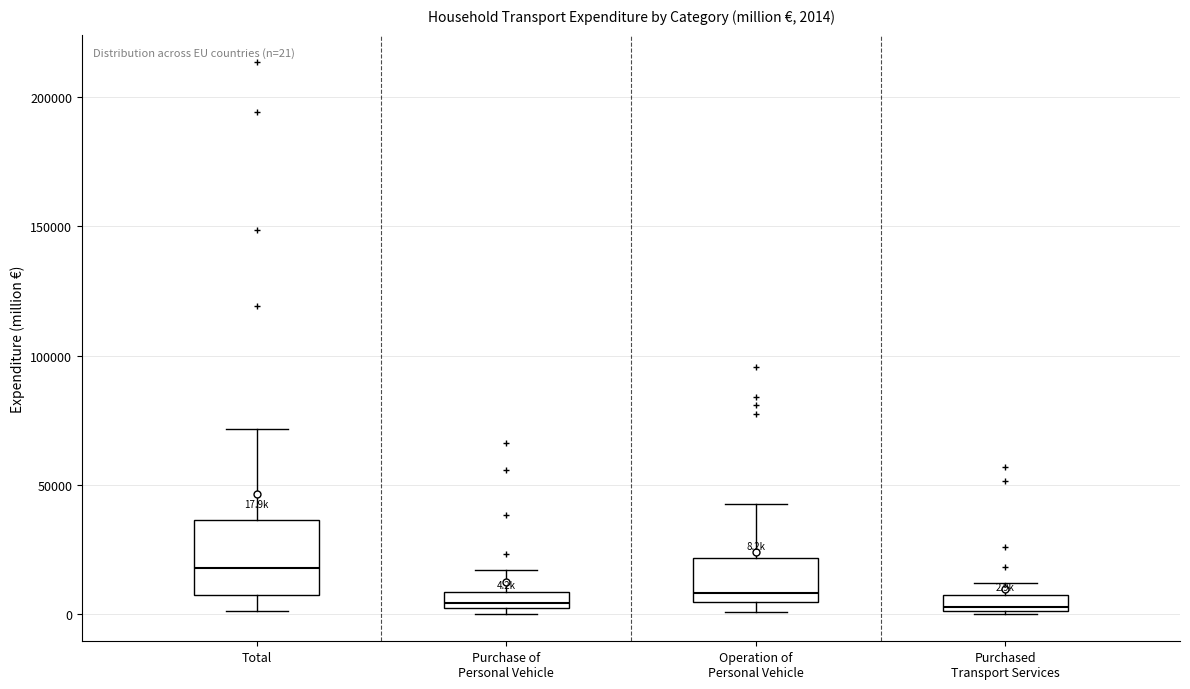

Which box is the tallest, from its lower edge to its upper edge?

Total